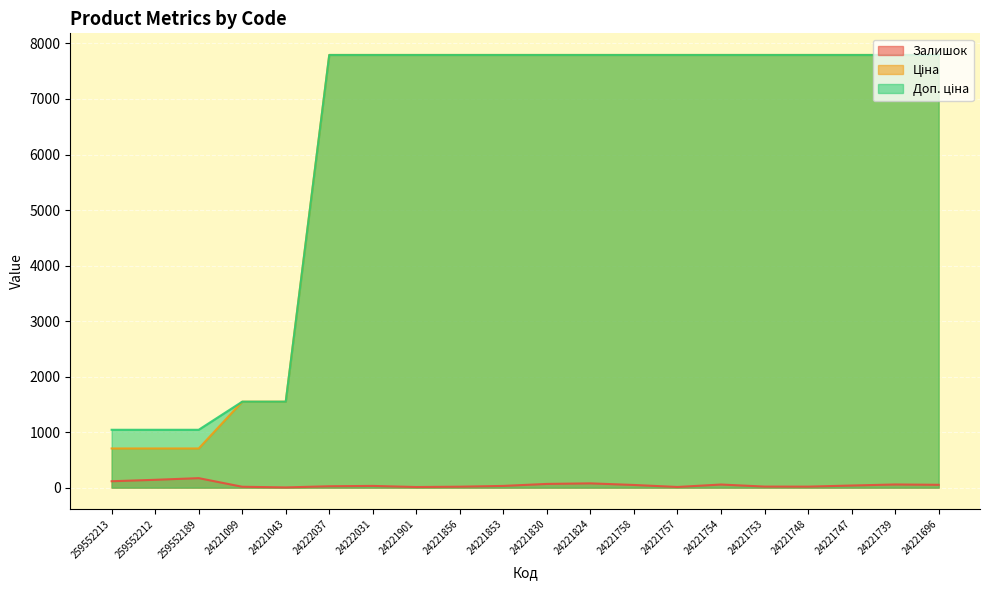

At which label does Доп. ціна first exceed 7792?

24222037